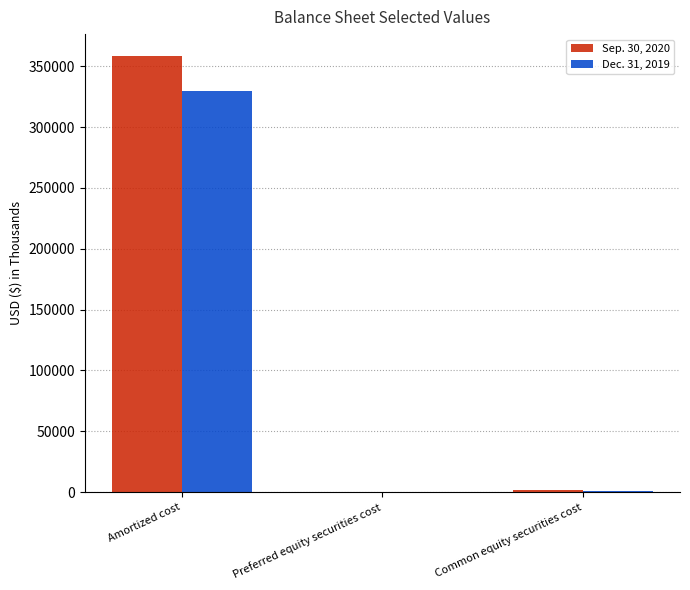

Where is Dec. 31, 2019 nearest to the value 164988?

Common equity securities cost